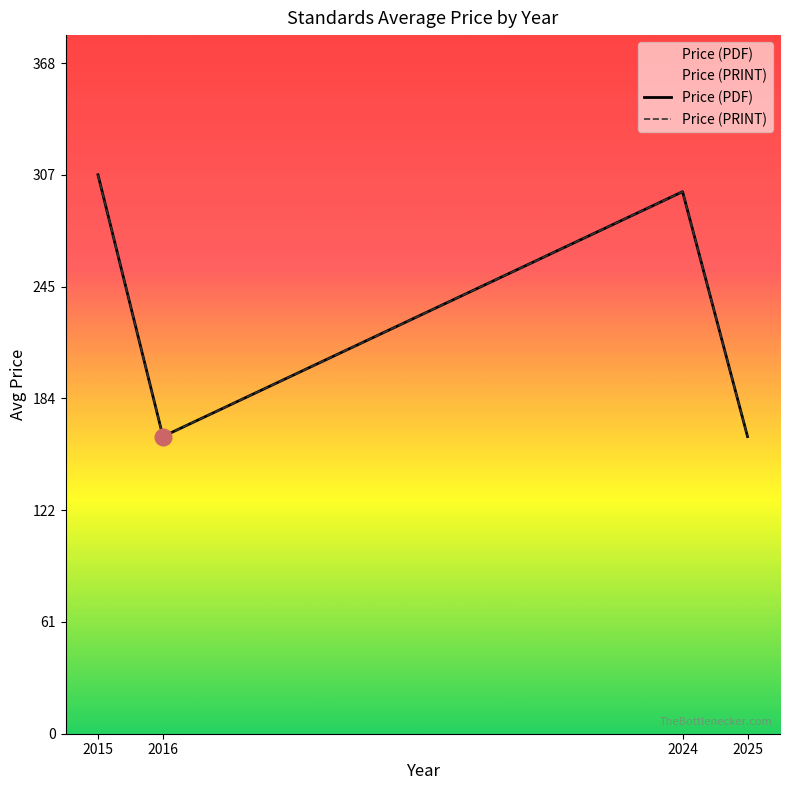

True or false: Price (PRINT) and Price (PDF) intersect in this chart.

False